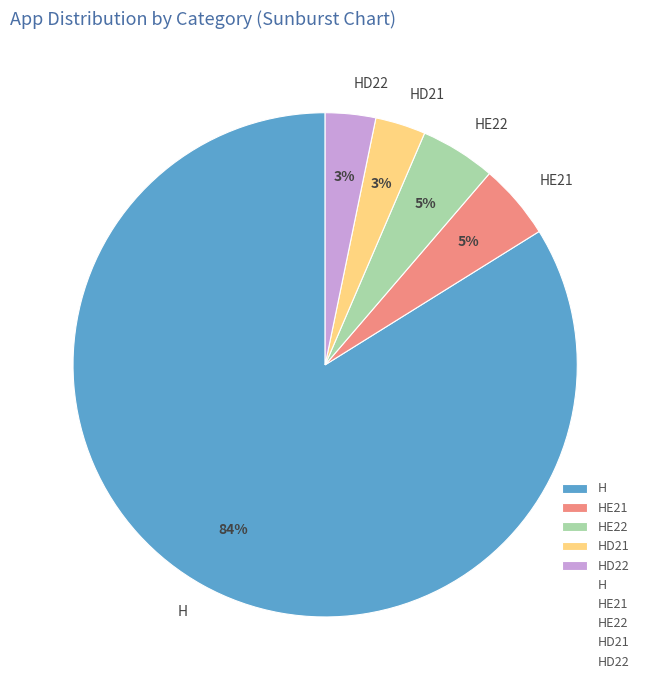

What is the majority slice?

H